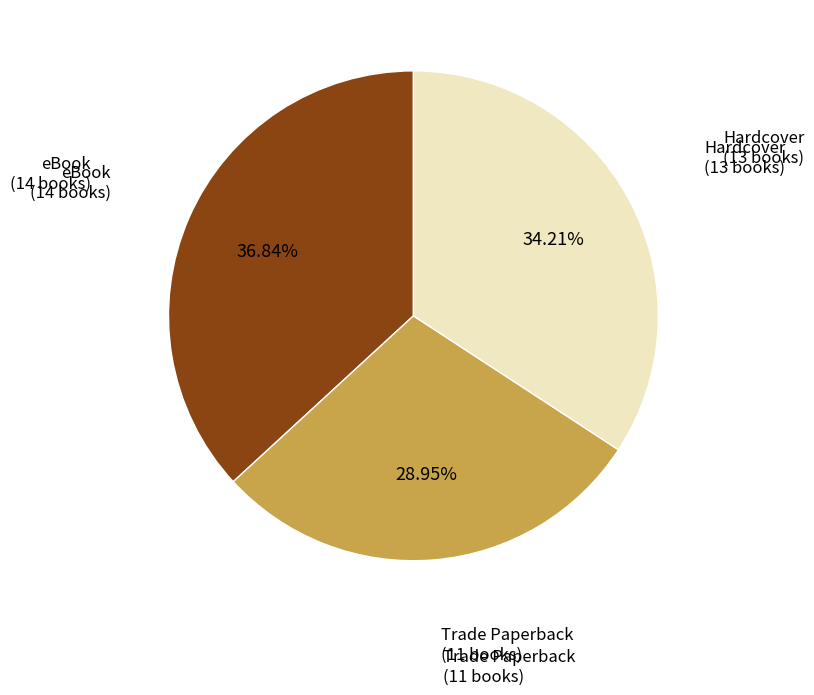

To the nearest percent, what is the difference between the largest and smallest slice percentages?

8%